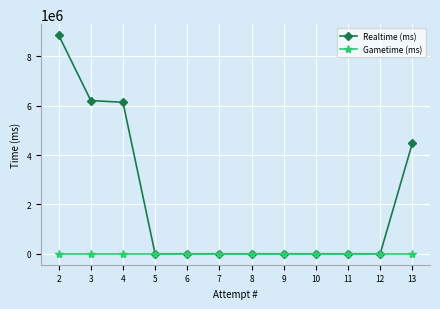

True or false: Realtime (ms) has a value of -5866278 at 5.

False